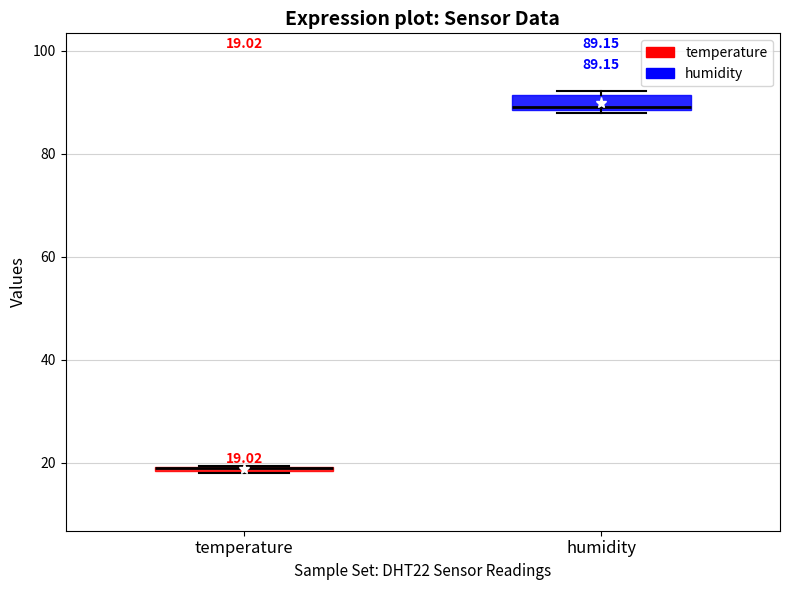

Comparing the boxes themselves (not the whiskers), which one is the tallest?

humidity